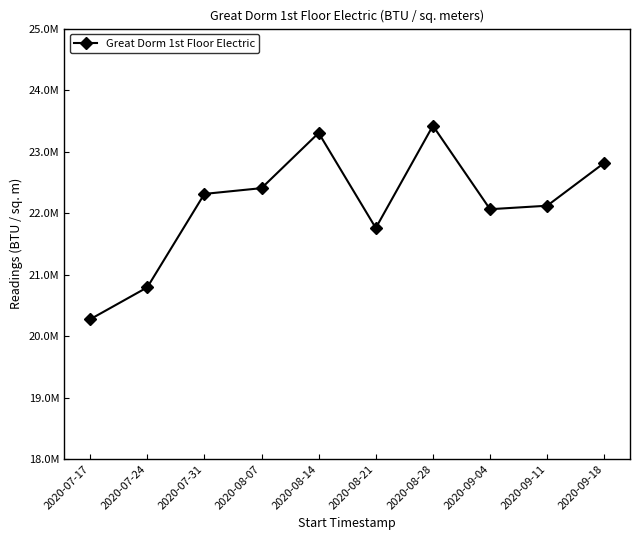

Between 2020-08-07 and 2020-07-31, which is larger?

2020-08-07